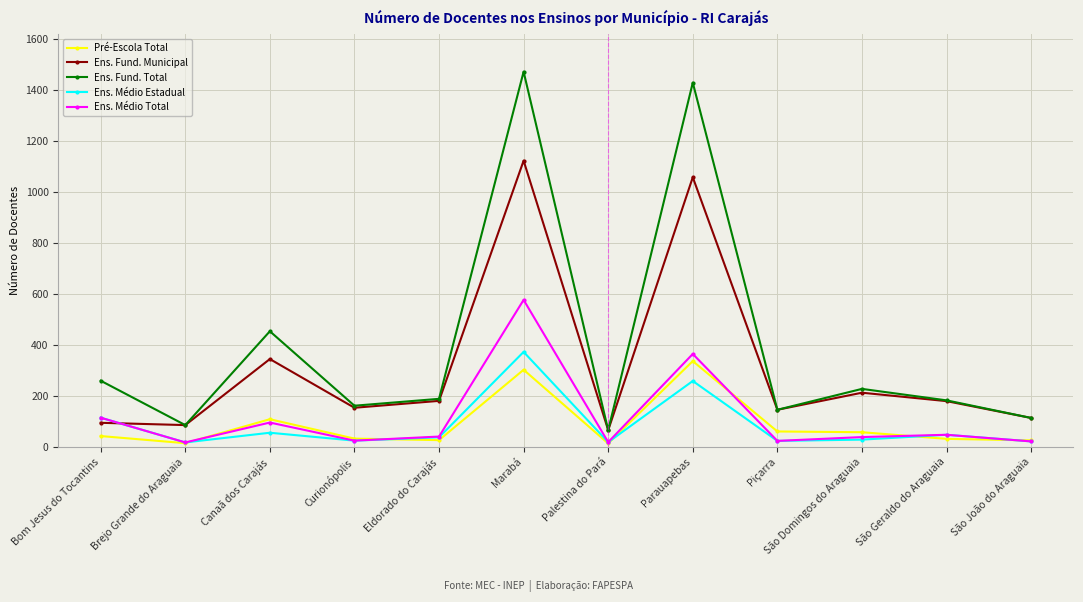

In Ens. Médio Estadual, how many points are lower than both neighbors (excluding endpoints)?

4